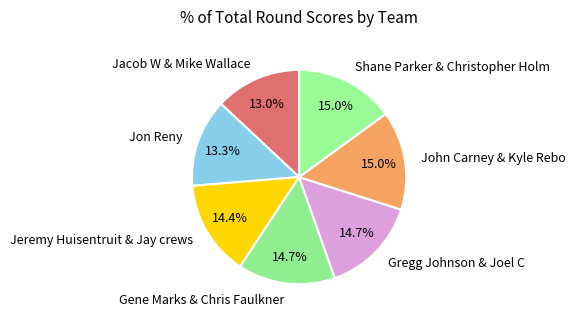

Is there a majority slice in this chart?

No